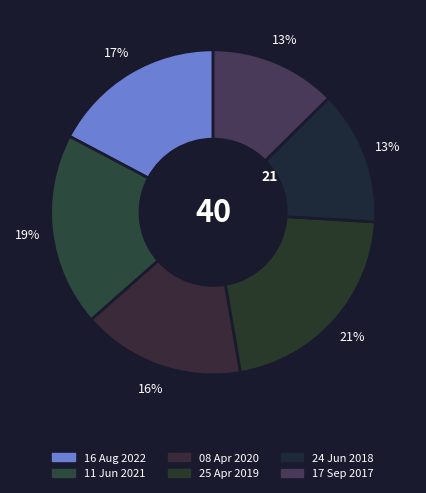

The 17 Sep 2017 slice represents 13% of the pie. True or false?

True